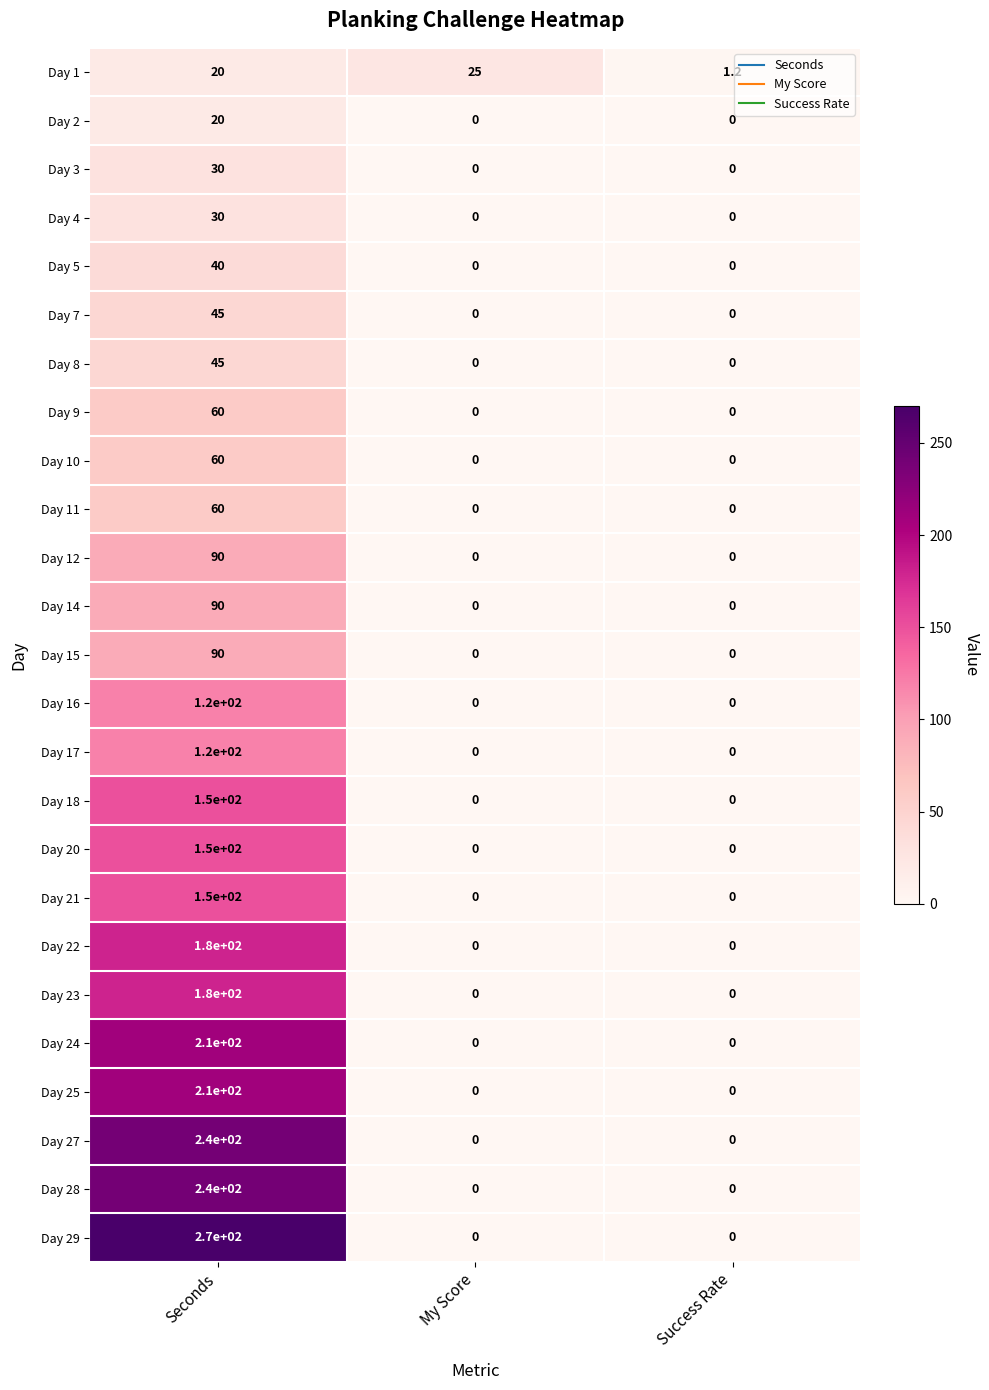

Which series changed the most between Seconds and My Score?

Day 29